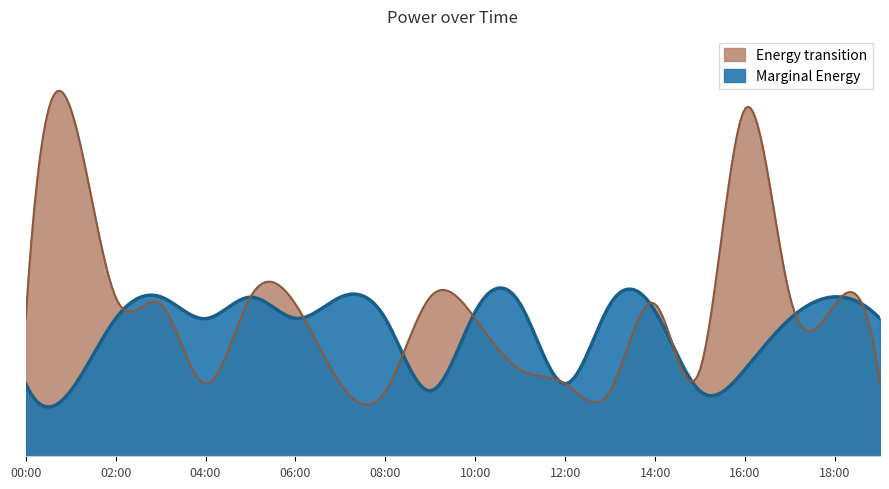

What is the total value across all series at 19:00?

17.4